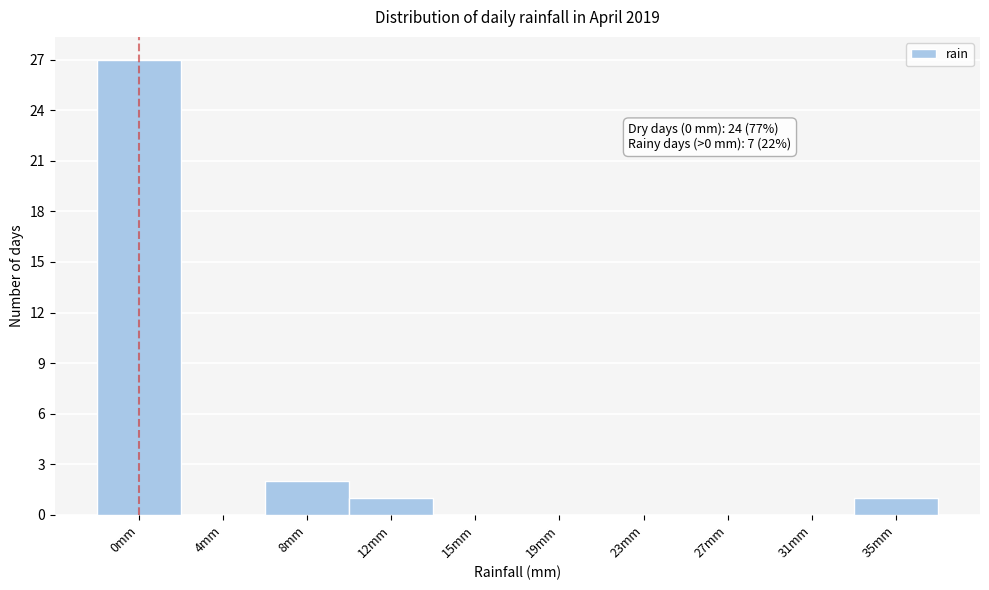

Reading left to right, transcribe all the data shown in this chart.

0mm=27	4mm=0	8mm=2	12mm=1	15mm=0	19mm=0	23mm=0	27mm=0	31mm=0	35mm=1